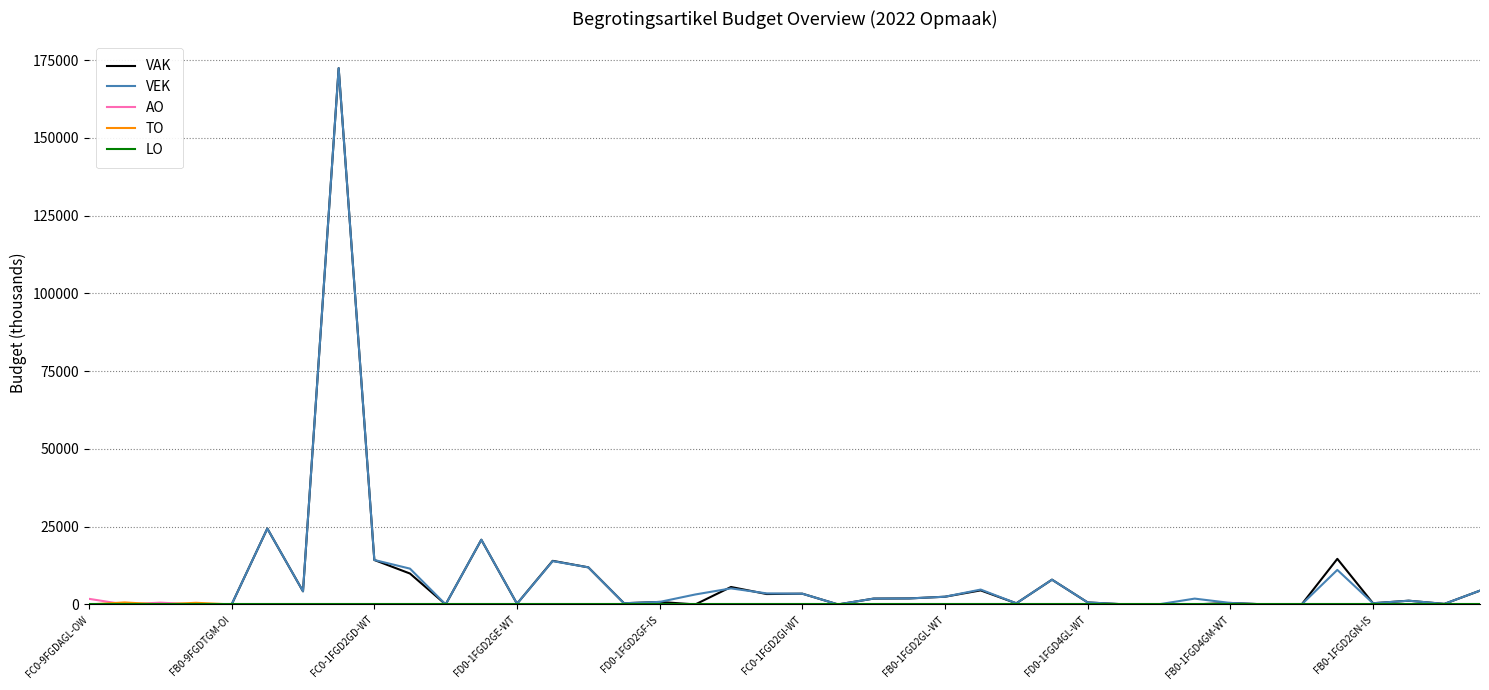

What is the greatest value displayed?

172445